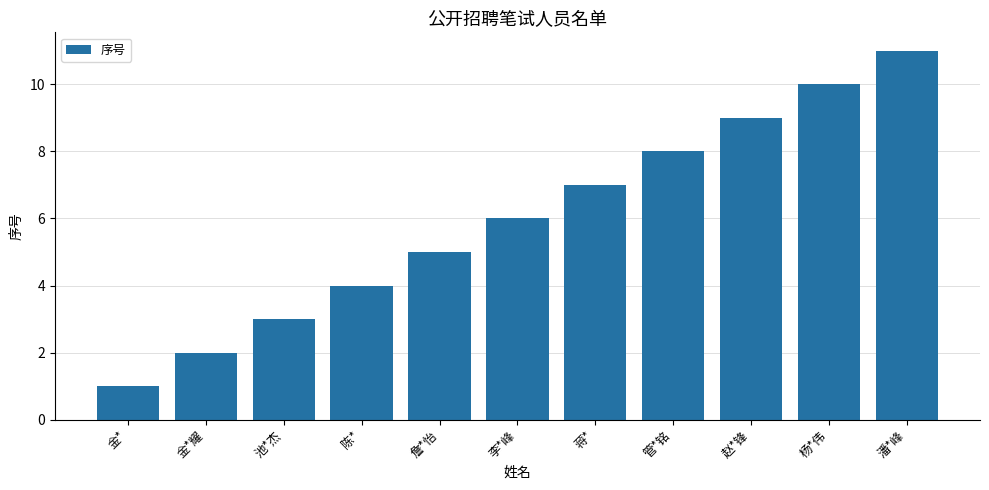

What is the difference between the values at 杨*伟 and 詹*怡?

5